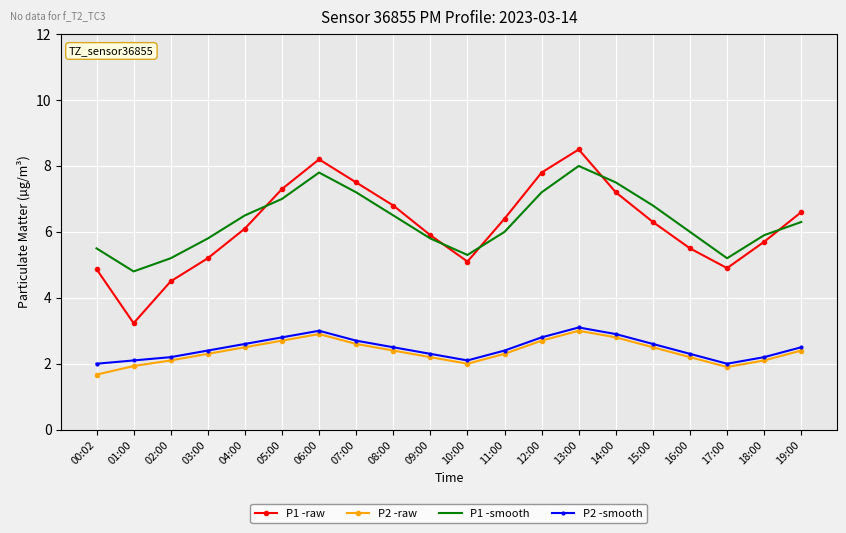

True or false: P1 -raw has more than 0 interior local peaks.

True